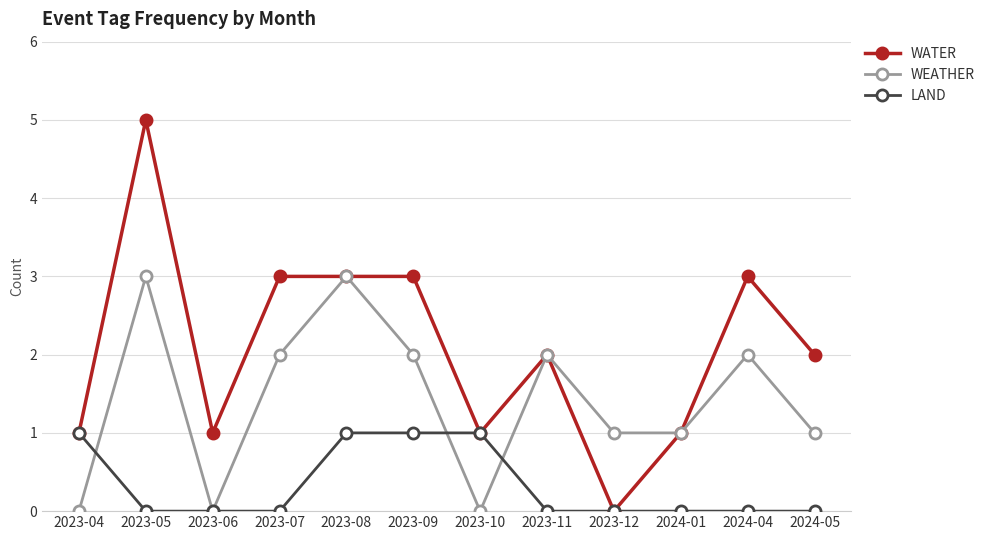

Between 2023-11 and 2024-05, which series saw the biggest shift?

WEATHER